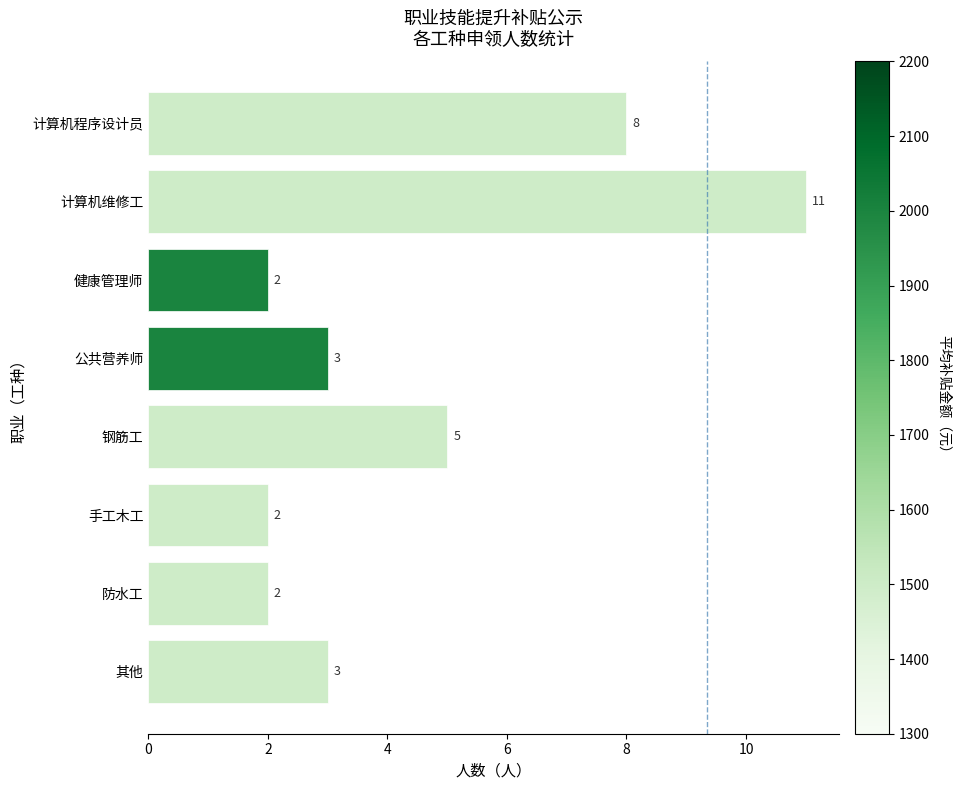

Reading top to bottom, what are all the values shown in this chart?

8	11	2	3	5	2	2	3